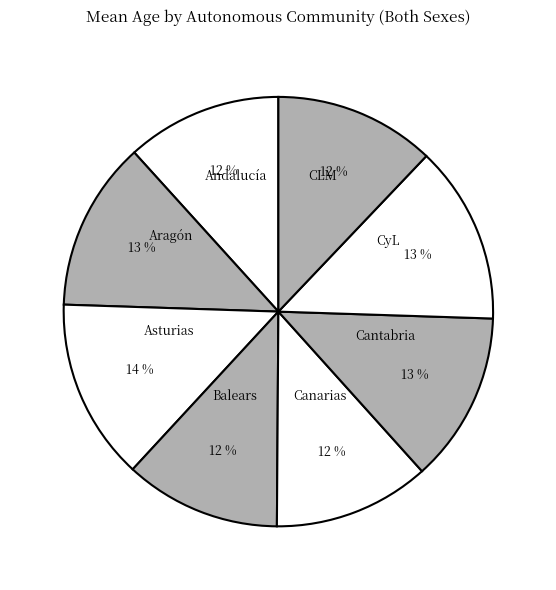

To the nearest percent, what is the difference between the largest and smallest slice percentages?

2%